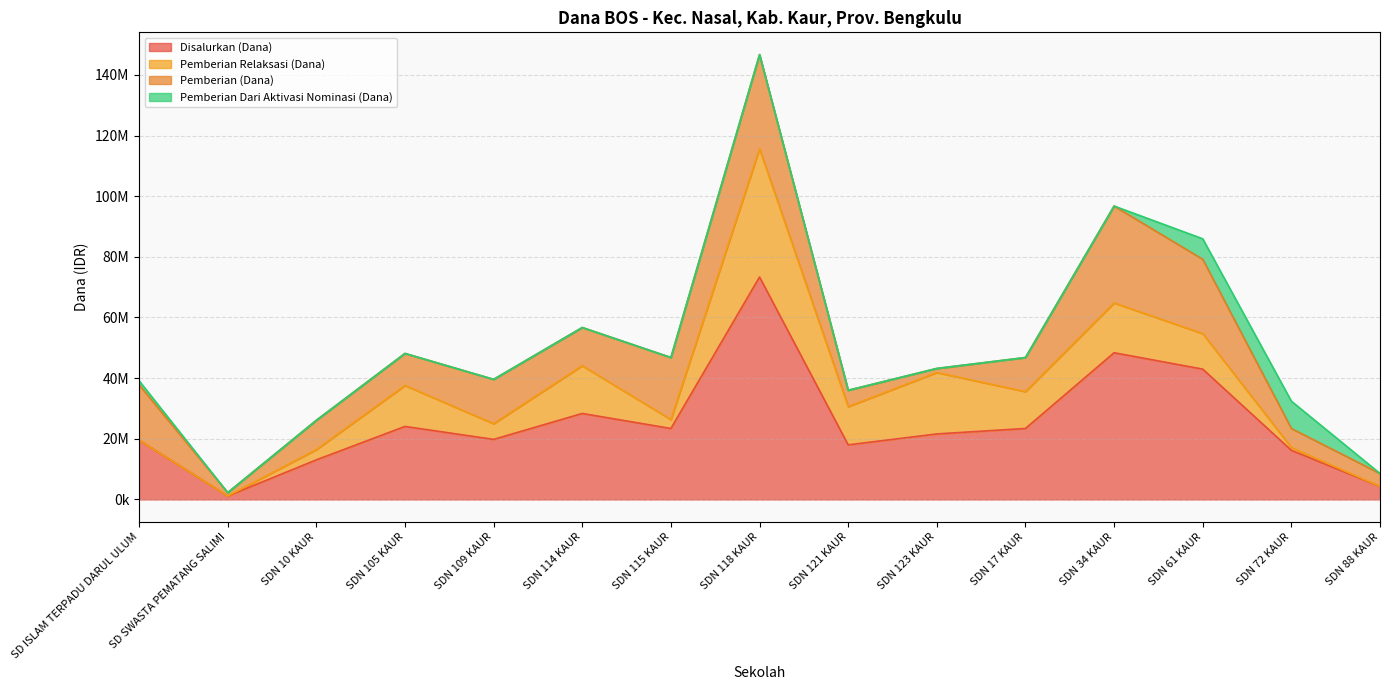

Is it true that Disalurkan (Dana) equals 1125000 at SD SWASTA PEMATANG SALIMI?

True